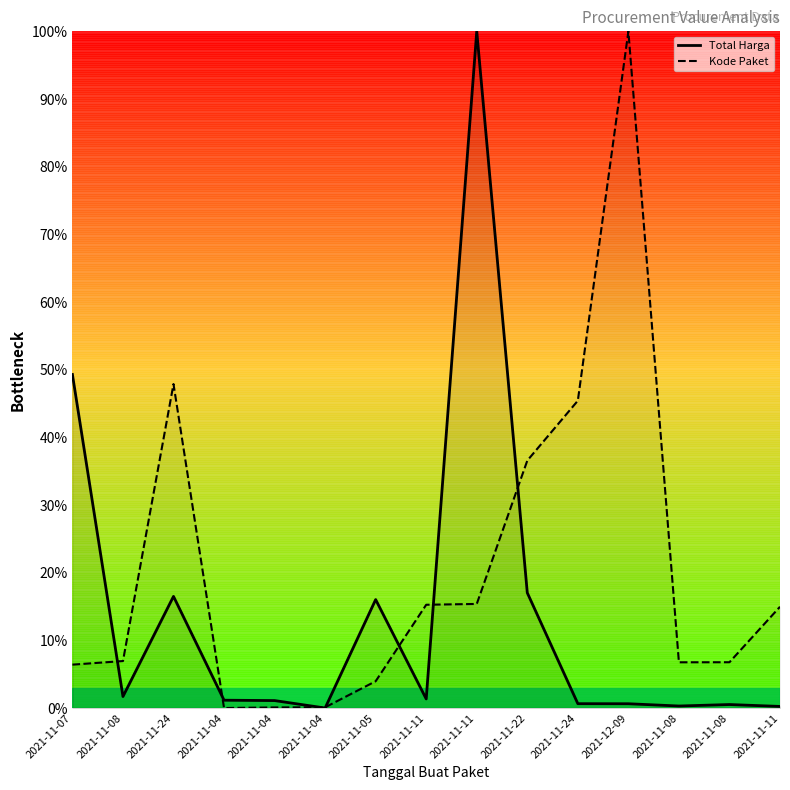

List the series in order of their overall mean, lowest first.

Total Harga, Kode Paket